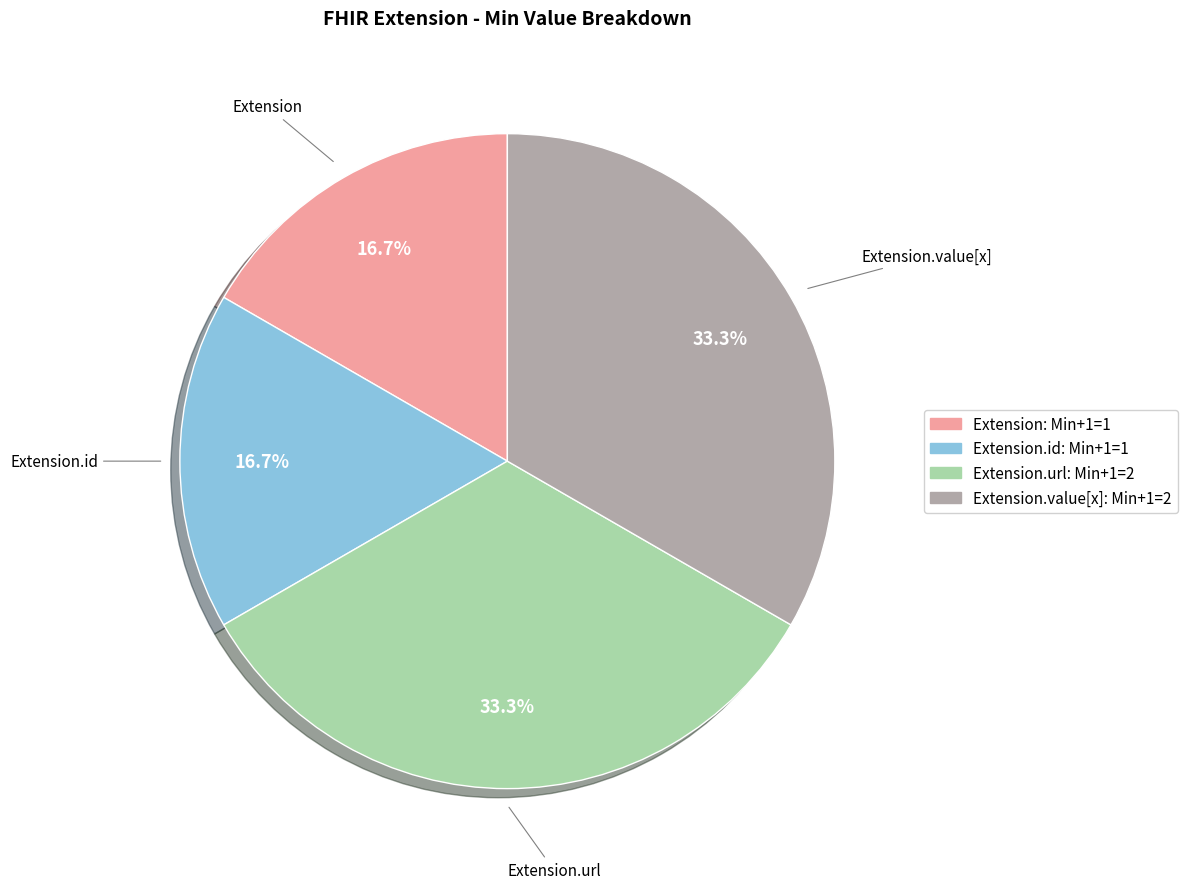

To the nearest percent, what is the average slice percentage?

25%